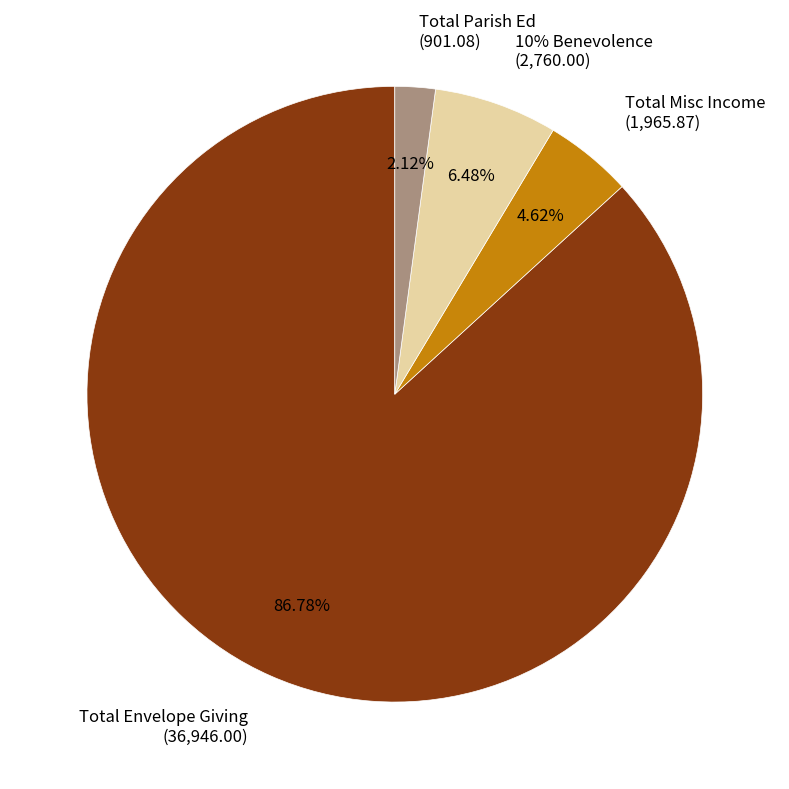

To the nearest percent, what is the difference between the Total Parish Ed and Total Misc Income slice percentages?

3%